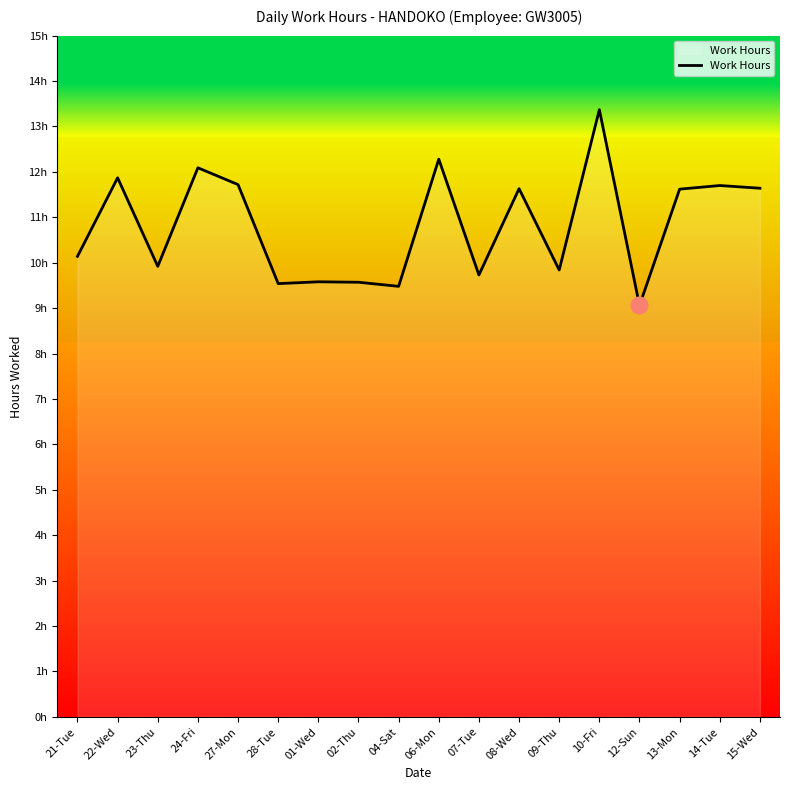

At which label is the value closest to 11?

13-Mon